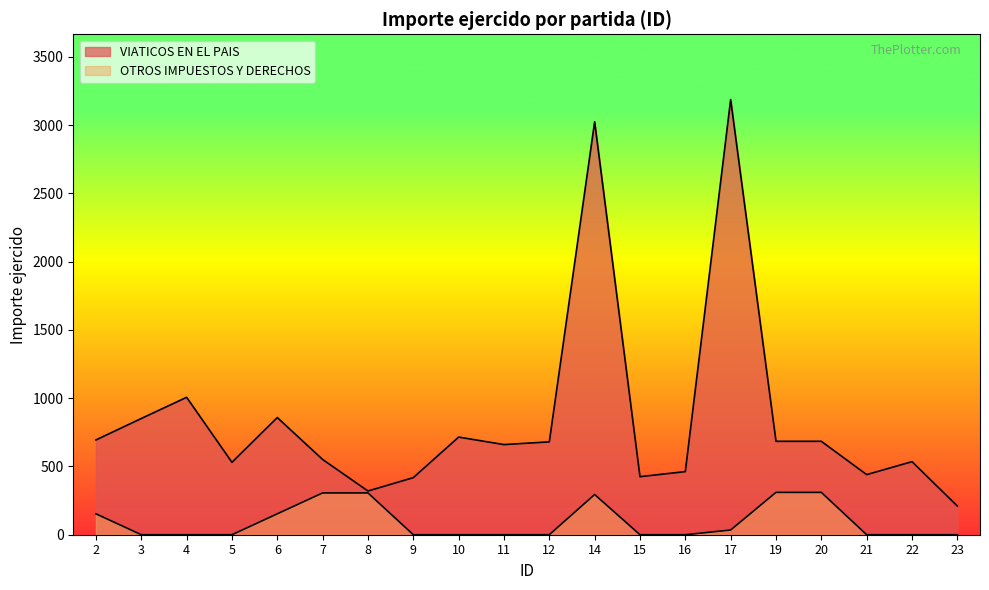

Reading left to right, transcribe all the data shown in this chart.

VIATICOS EN EL PAIS: 2=694.0	3=851.1	4=1006.3	5=530.1	6=858.0	7=551.0	8=320.0	9=418.0	10=715.0	11=660.0	12=680.0	14=3023.6	15=425.0	16=462.1	17=3186.3	19=684.0	20=684.0	21=440.0	22=535.0	23=210.0
OTROS IMPUESTOS Y DERECHOS: 2=153.0	3=0.0	4=0.0	5=0.0	6=153.0	7=306.0	8=306.0	9=0.0	10=0.0	11=0.0	12=0.0	14=294.3	15=0.0	16=0.0	17=34.5	19=310.0	20=310.0	21=0.0	22=0.0	23=0.0